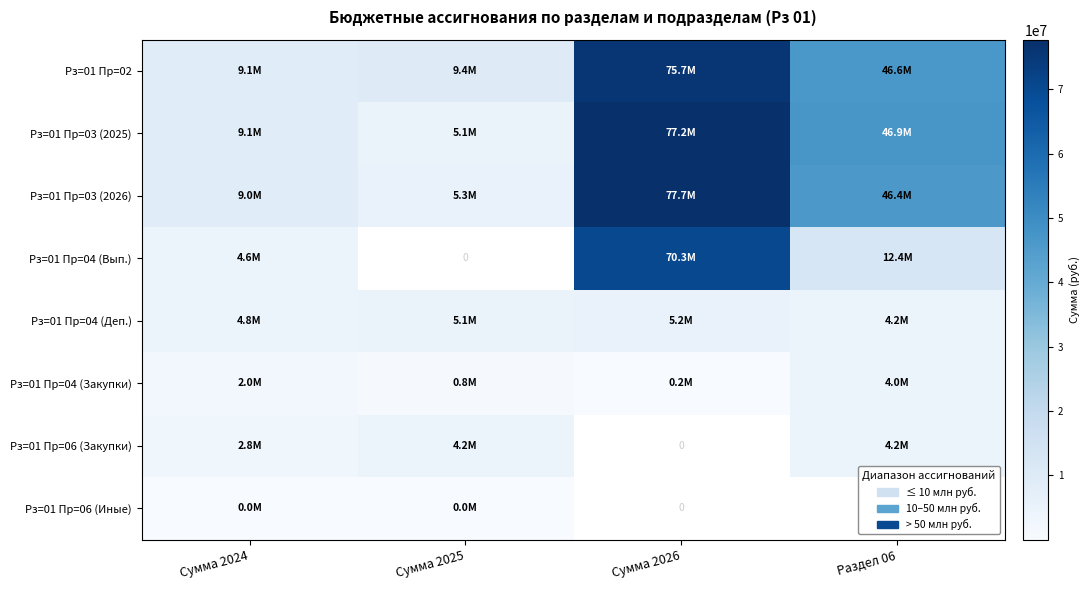

How many distinct data groups are displayed?

8